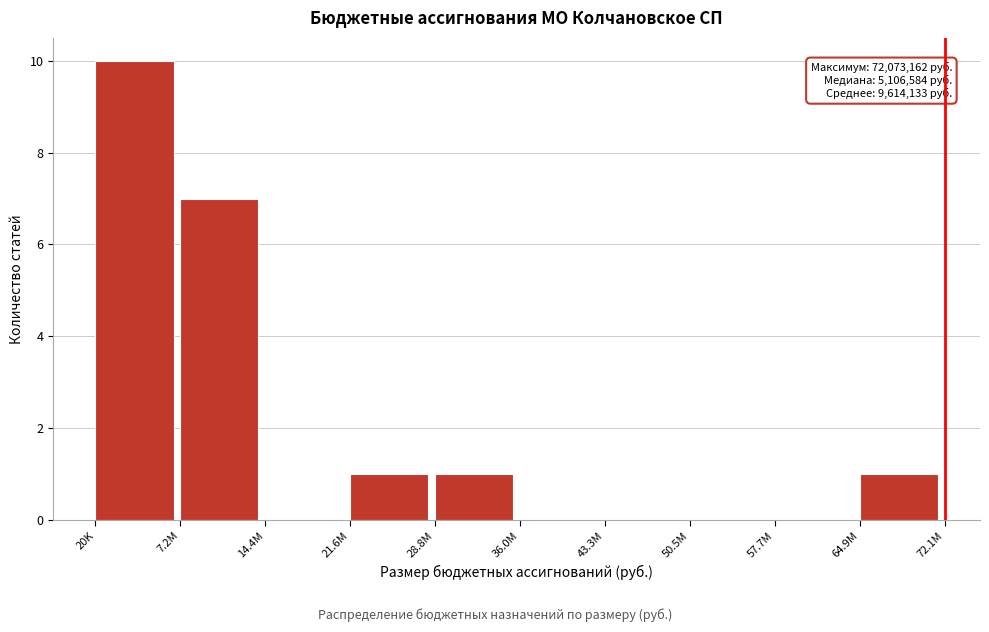

Reading left to right, list all the values displayed in this chart.

20K=10	7.2M=7	14.4M=0	21.6M=1	28.8M=1	36.0M=0	43.3M=0	50.5M=0	57.7M=0	64.9M=1